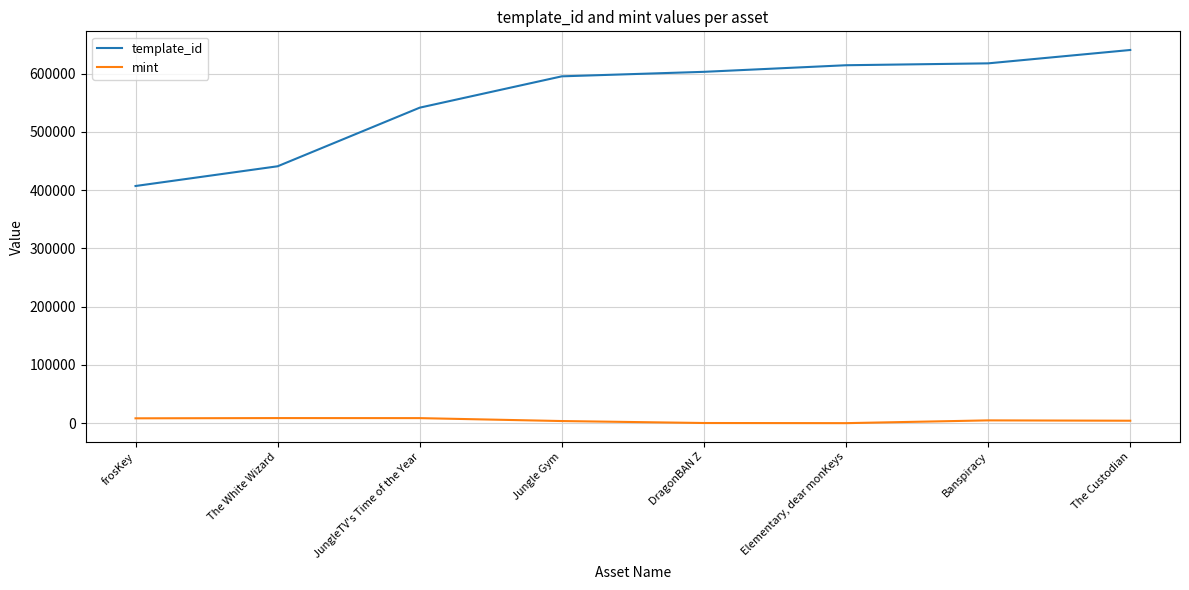

The value of template_id at The Custodian is 640424. True or false?

True